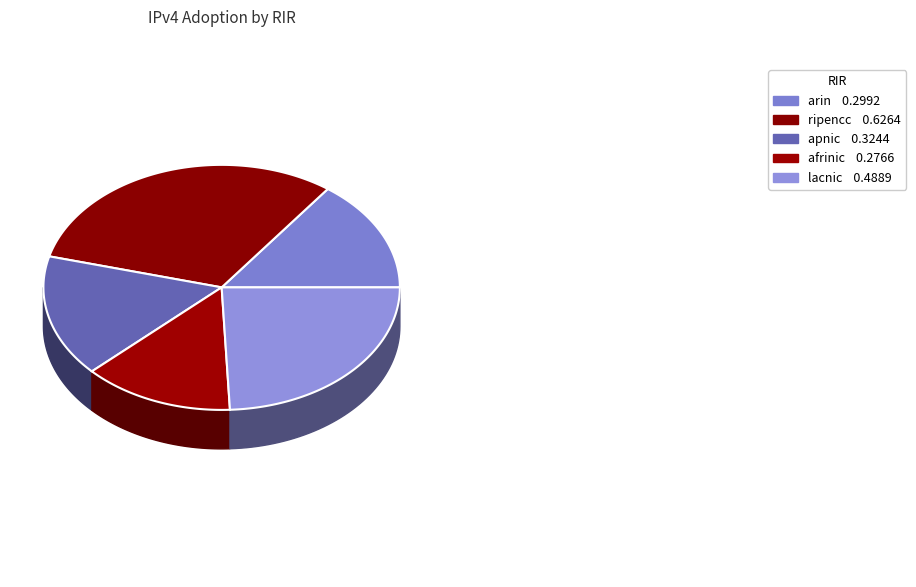

Rank the categories by value from highest to lowest.

ripencc, lacnic, apnic, arin, afrinic